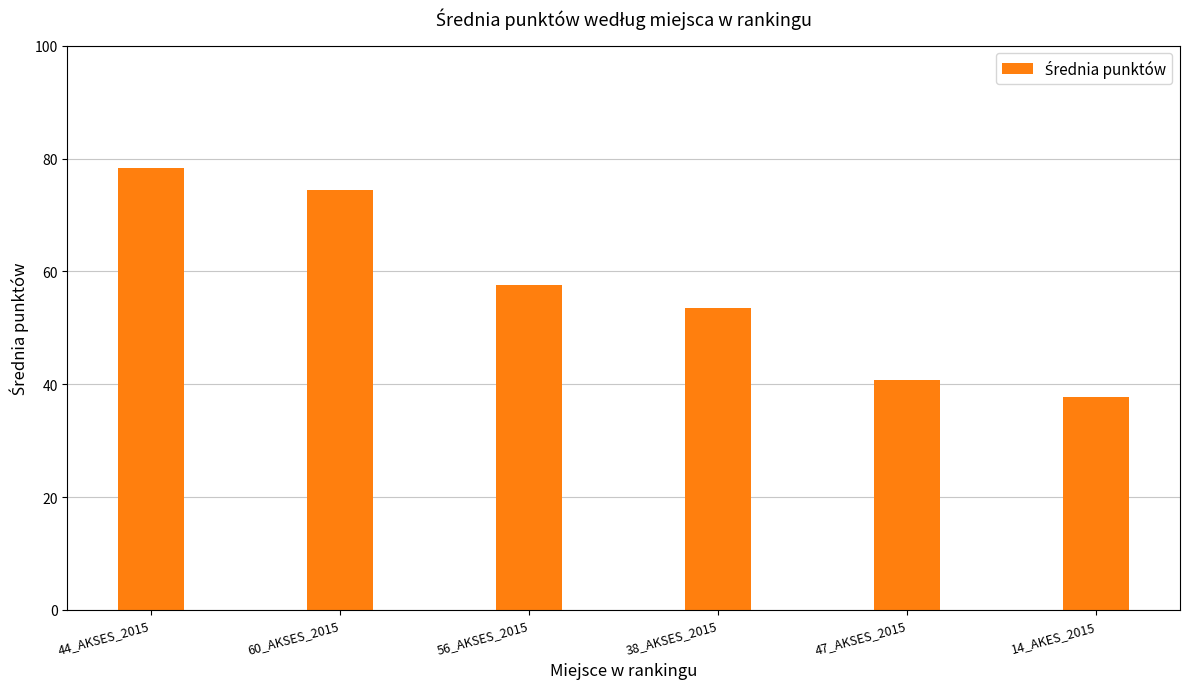

What is the value of the 4th bar from the left?

53.5